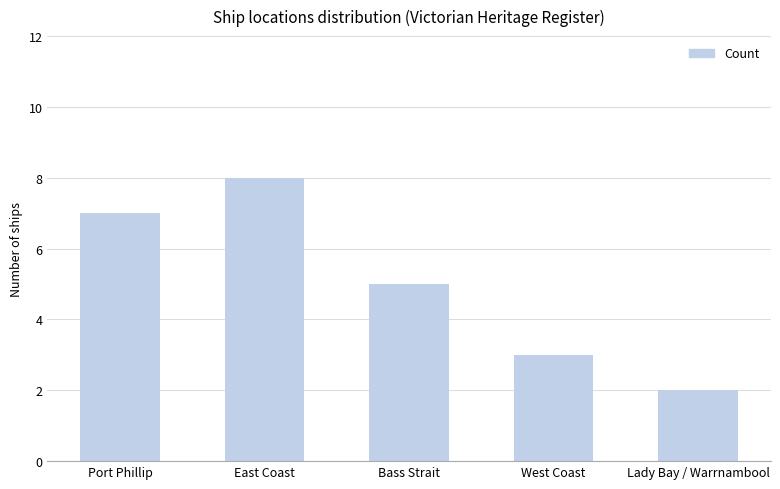

Reading left to right, what are all the values shown in this chart?

7	8	5	3	2